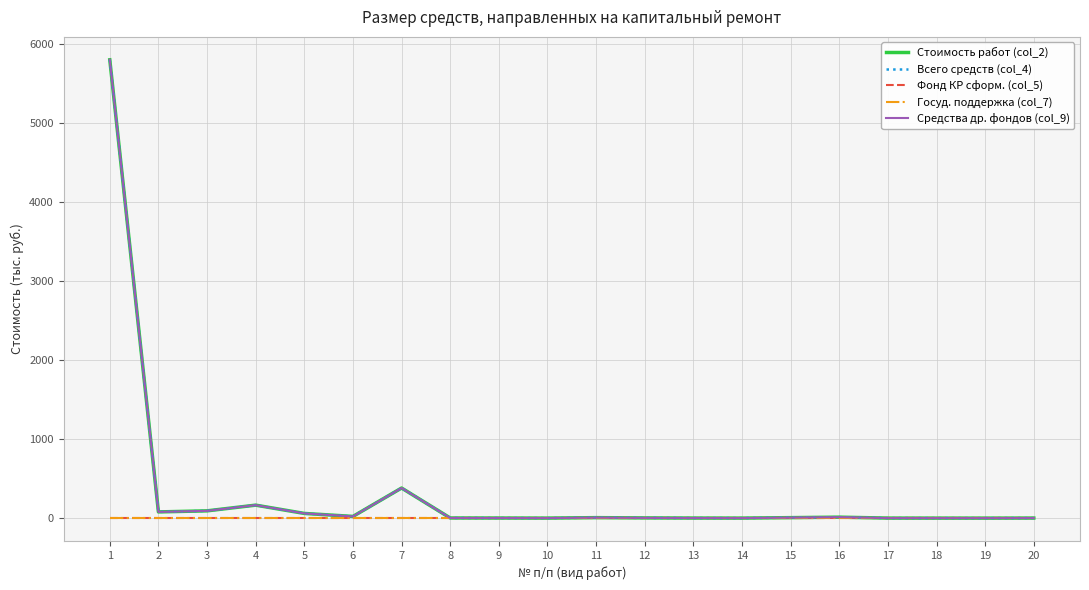

Does the chart have visible grid lines?

Yes